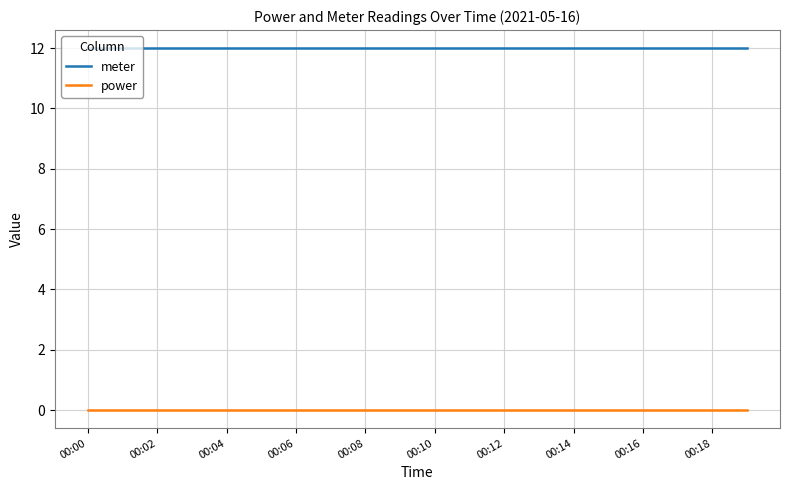

Rank the series by their average value, from highest to lowest.

meter, power